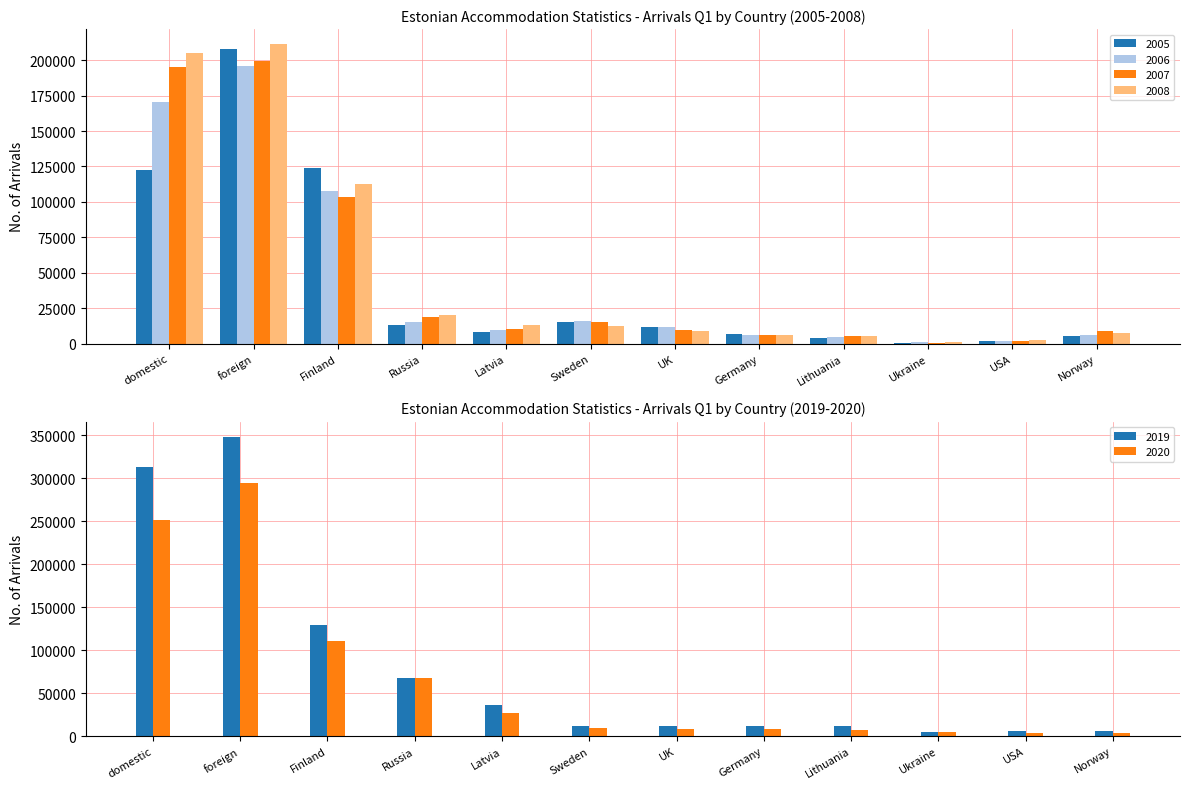

At which label does 2008 reach its peak?

foreign